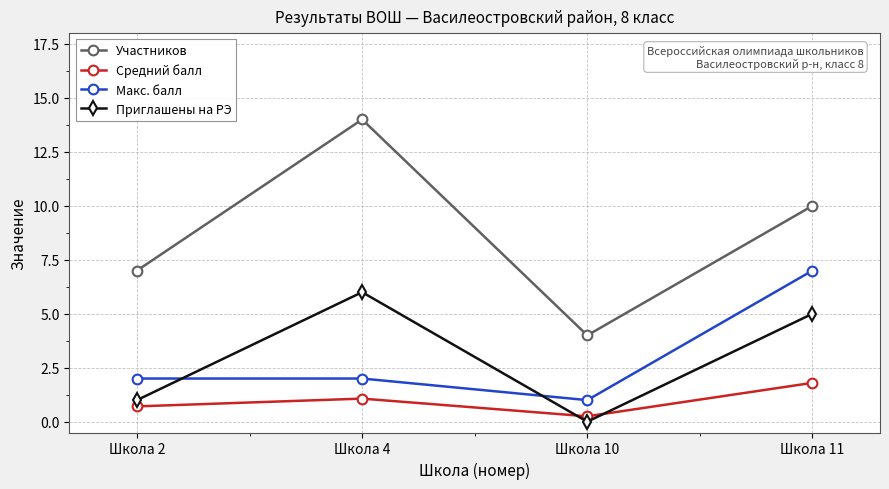

What is the spread (max minus min) of values at Школа 10?

4.0